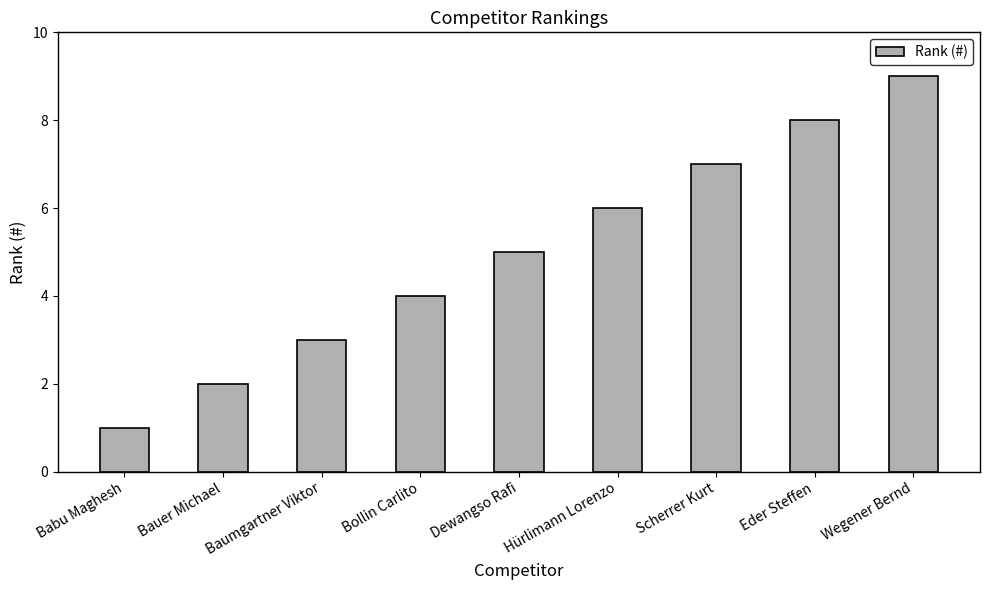

Between Wegener Bernd and Eder Steffen, which is larger?

Wegener Bernd